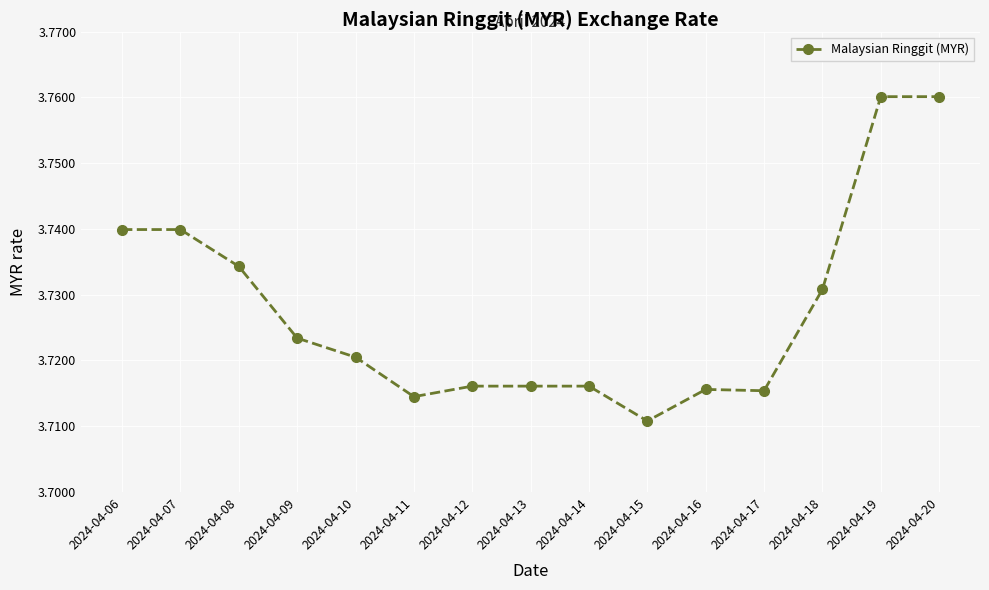

At which category does the chart reach its minimum across all series?

2024-04-15